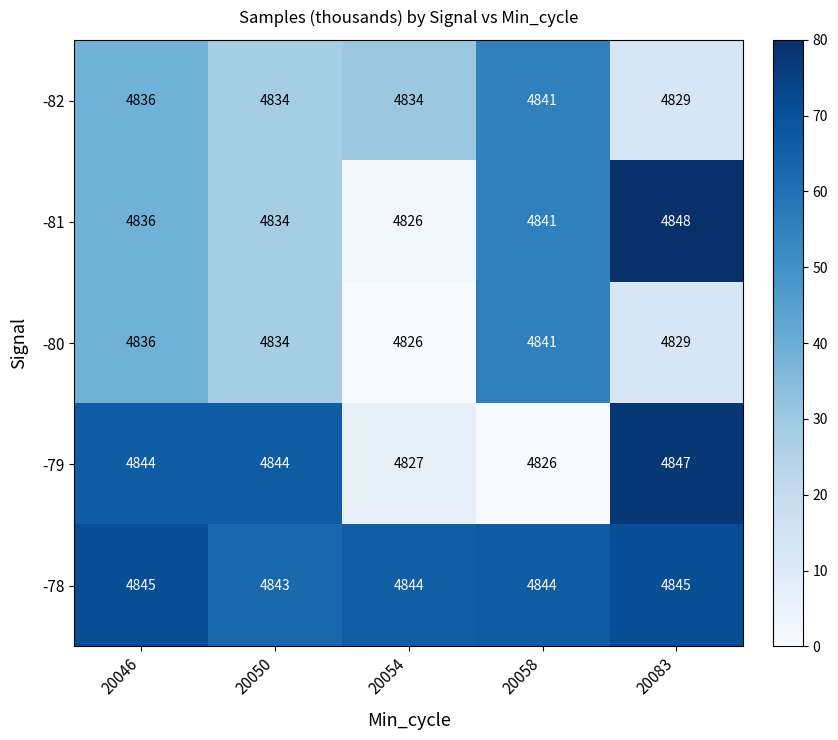

What is the sum of all -81 values?

24185